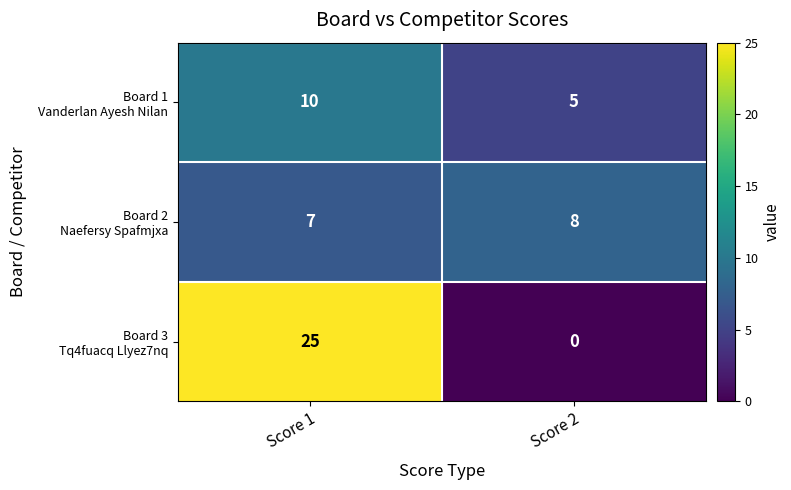

Which category has the highest value across all series?

Score 1